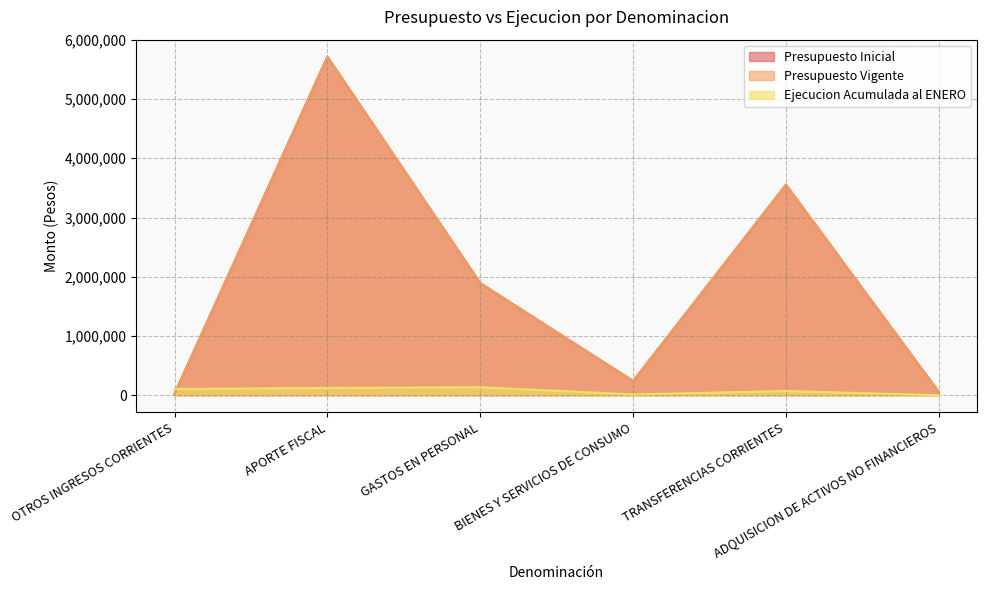

What is the sum of all Ejecucion Acumulada al ENERO values?

449005